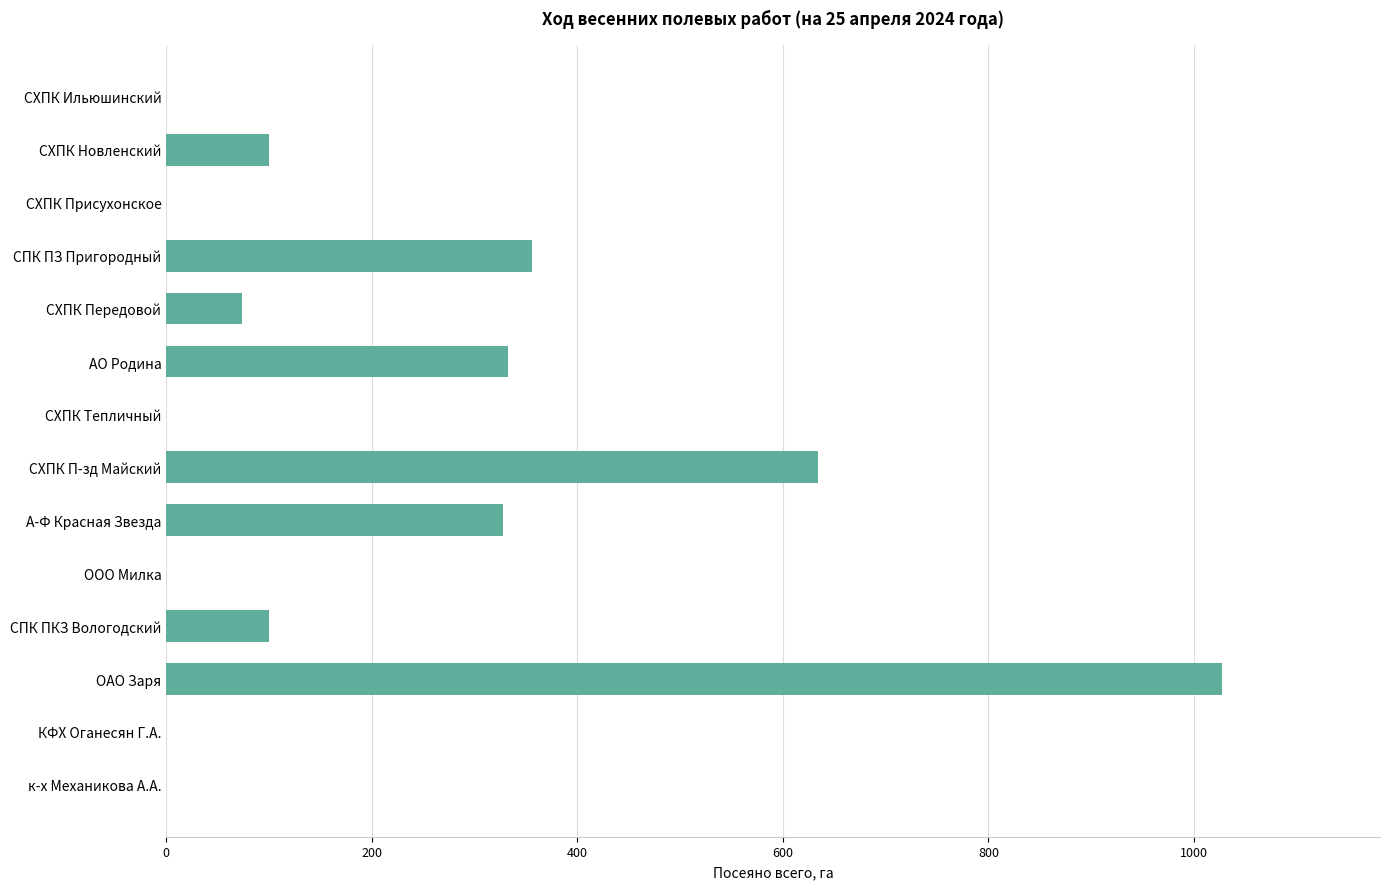

Which category has the highest value across all series?

ОАО Заря